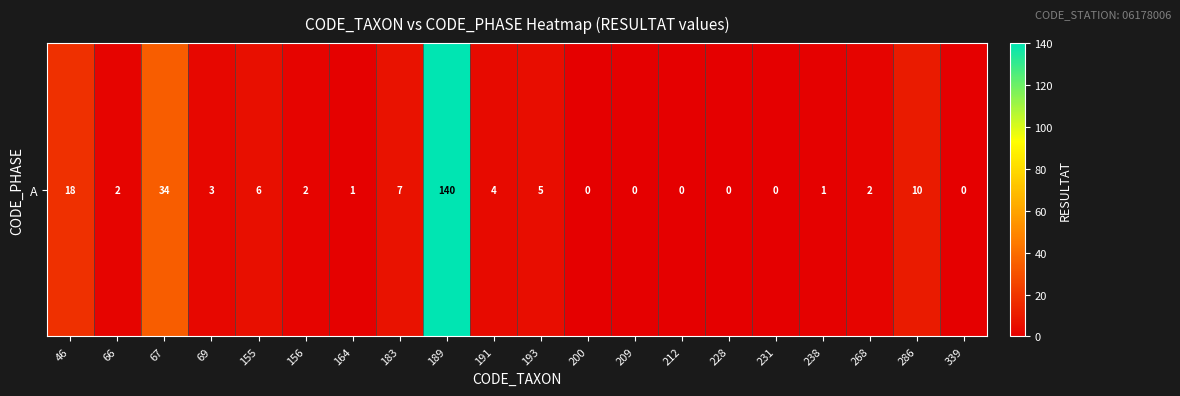

Where is the data nearest to the value 70?

67